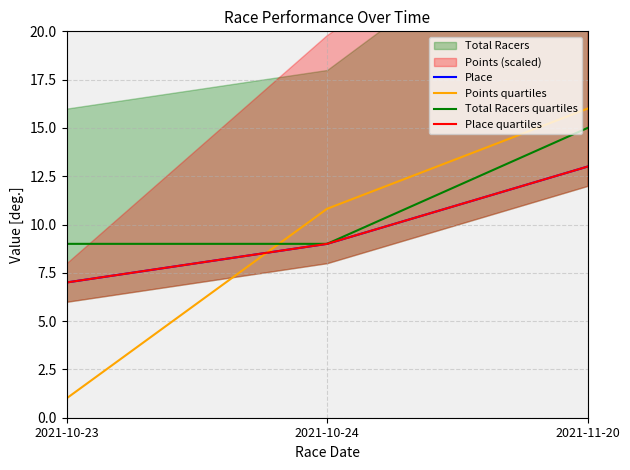

Read the Place value at 2021-11-20.

13.0